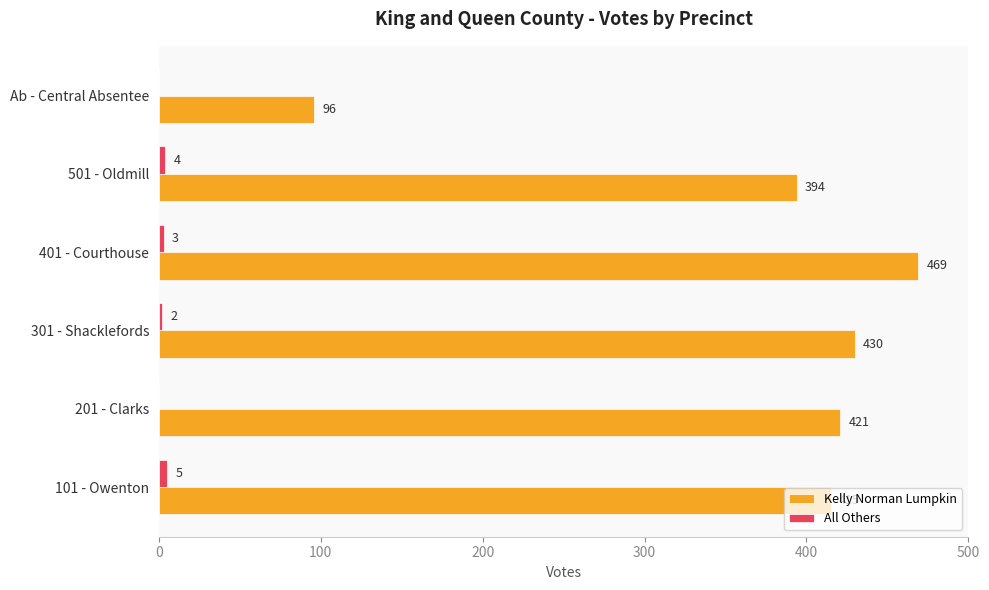

What is the total value across all series at 401 - Courthouse?

472